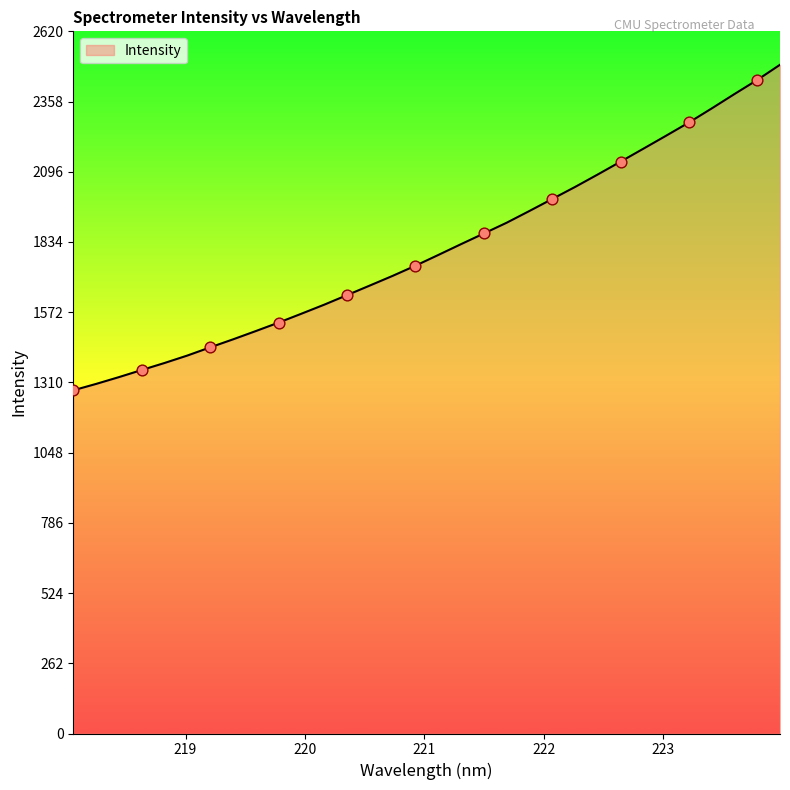

What is the minimum value shown in the chart?

1280.9